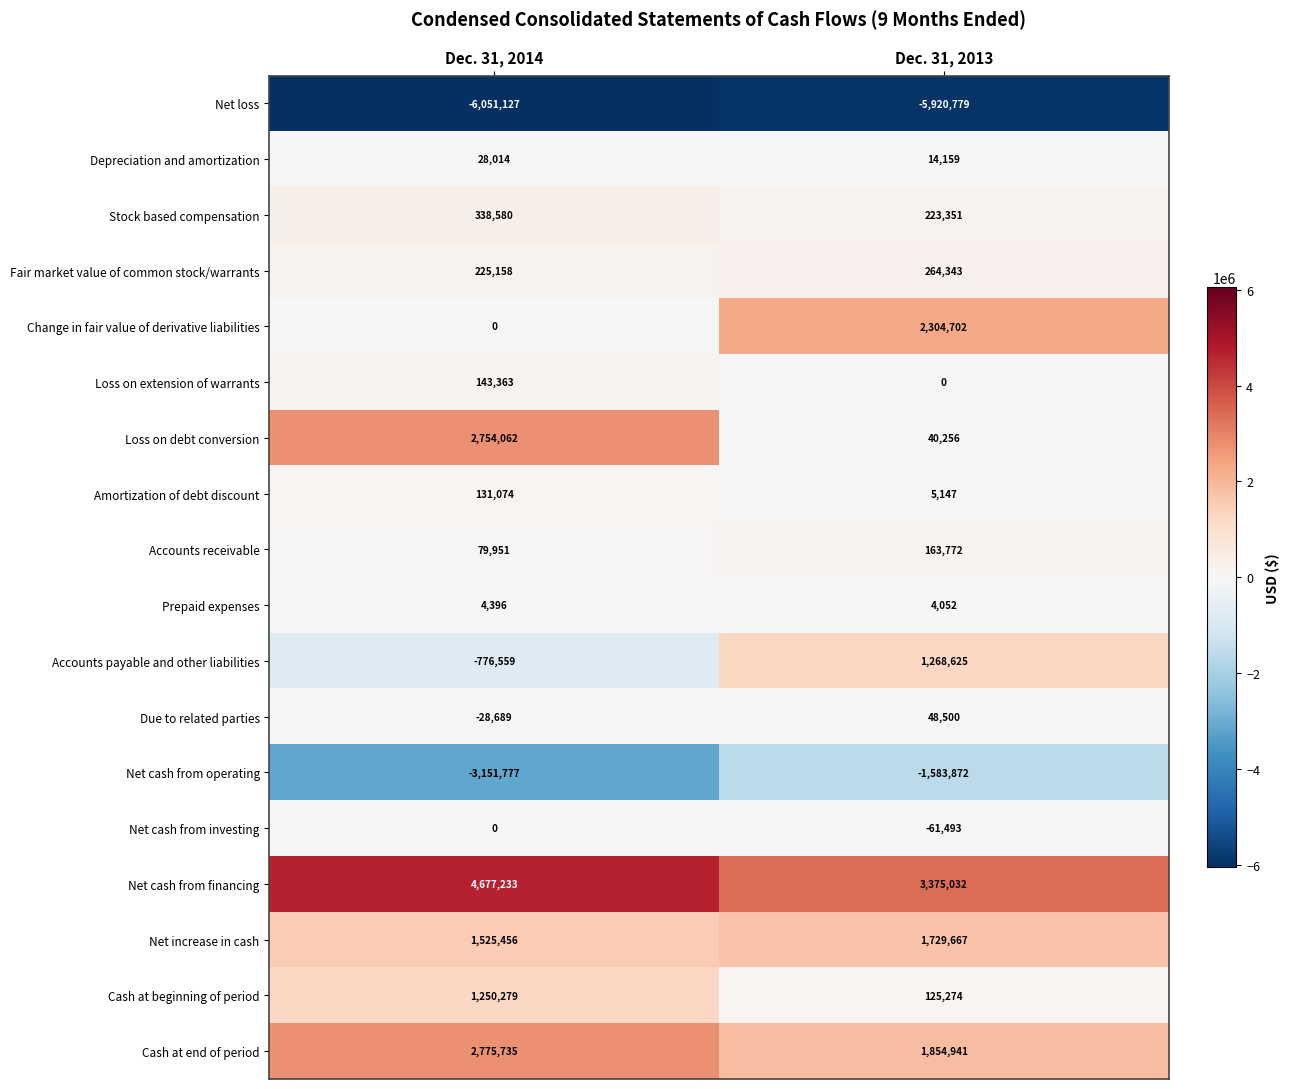

The Depreciation and amortization series shows 28014 at Dec. 31, 2014. True or false?

True